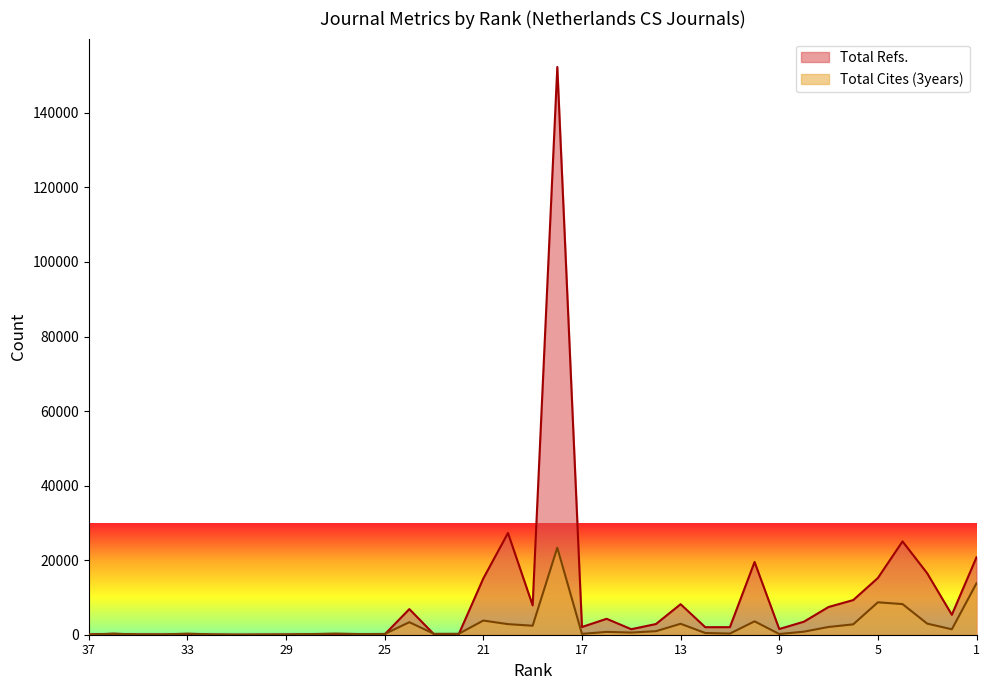

How many lines are shown in the chart?

2